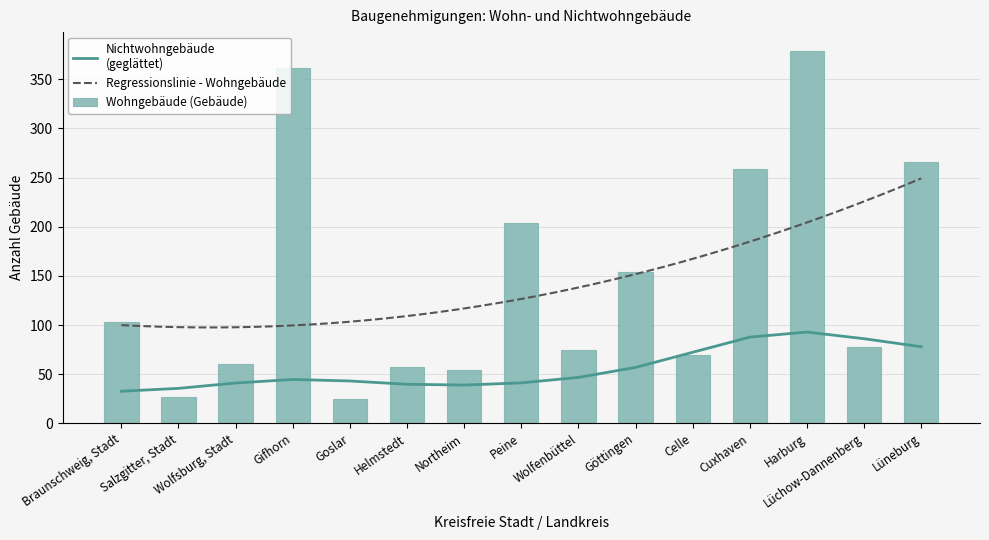

True or false: the data shows 75 at Wolfenbüttel.

True